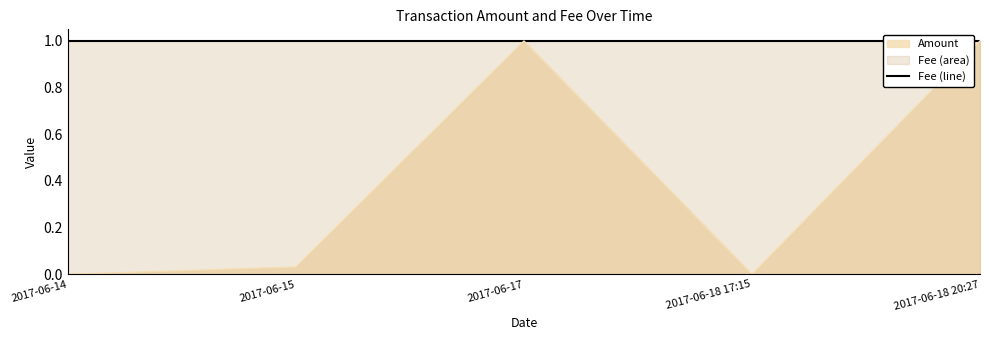

What is the difference between the maximum and minimum values?

1.0